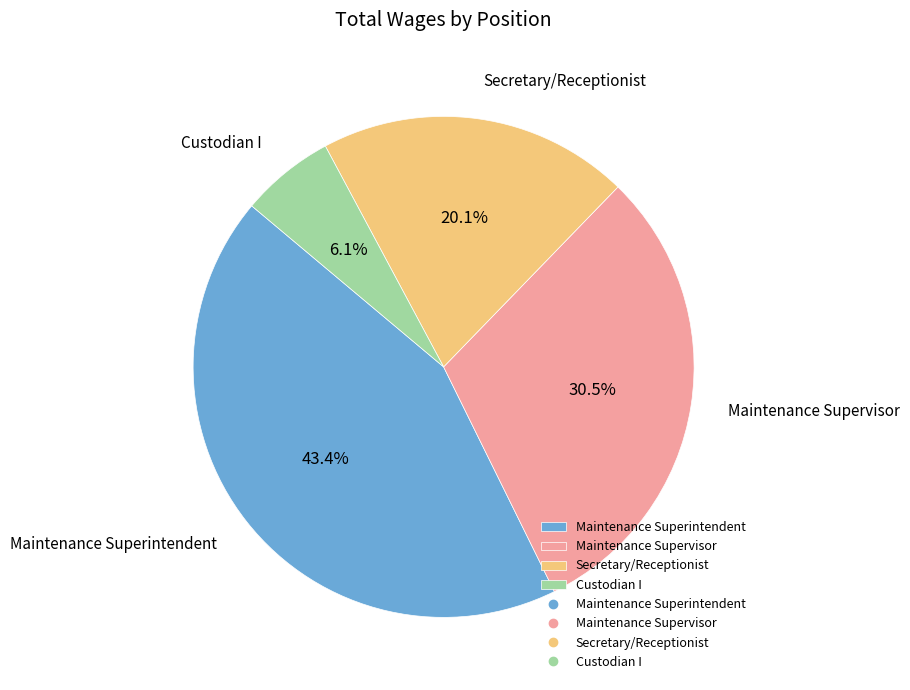

The Maintenance Superintendent slice represents 36% of the pie. True or false?

False